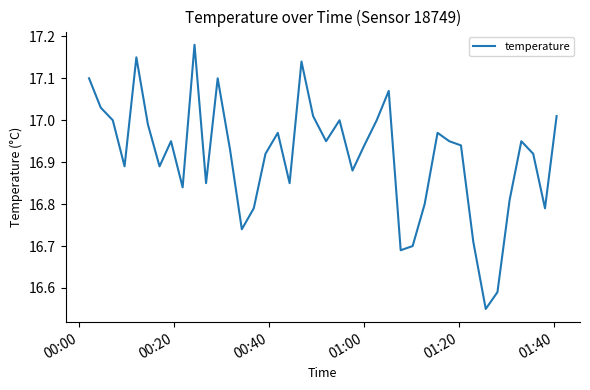

What is the difference between the maximum and minimum values?

0.6